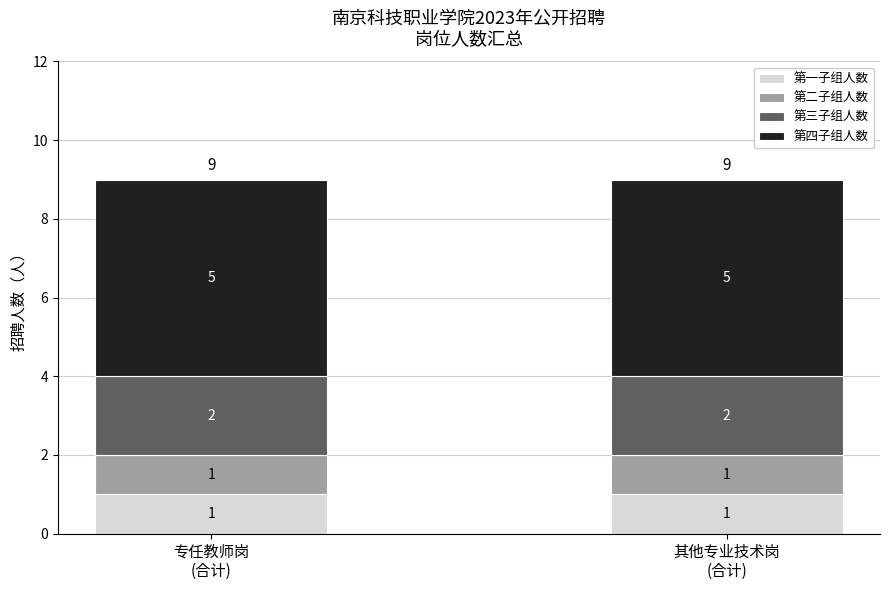

How many bars are there in total?

2